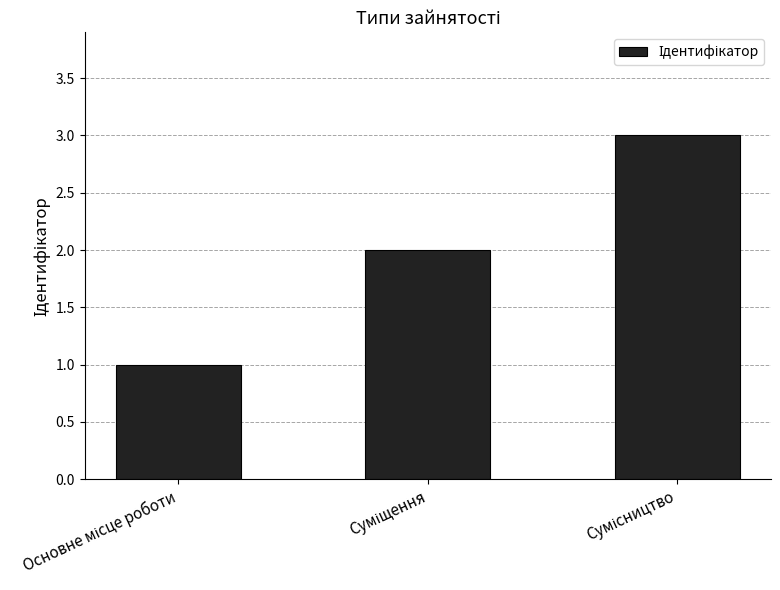

What is the sum of all values?

6